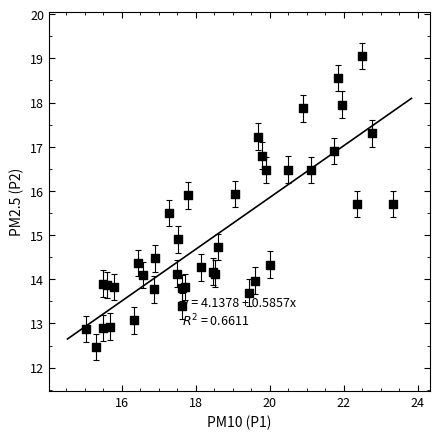

What Y value in the scatter plot is closest to 15?

14.9